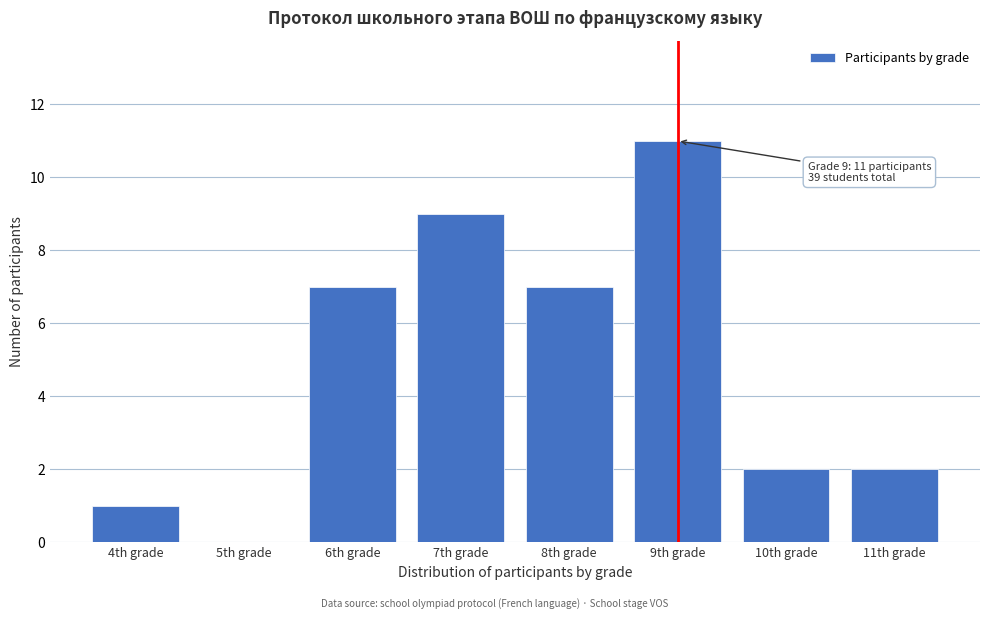

Reading left to right, list all the values displayed in this chart.

4th grade=1	5th grade=0	6th grade=7	7th grade=9	8th grade=7	9th grade=11	10th grade=2	11th grade=2